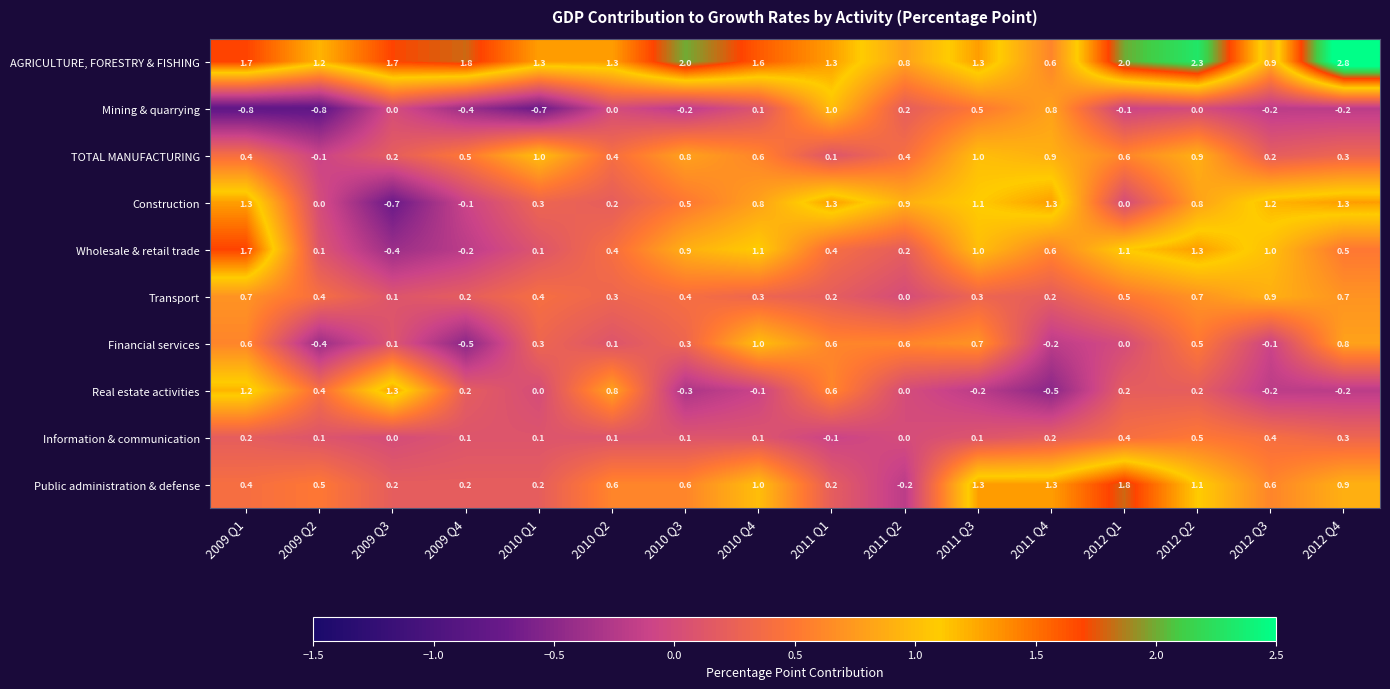

What is the difference between the highest and lowest values at 2009 Q3?

2.4